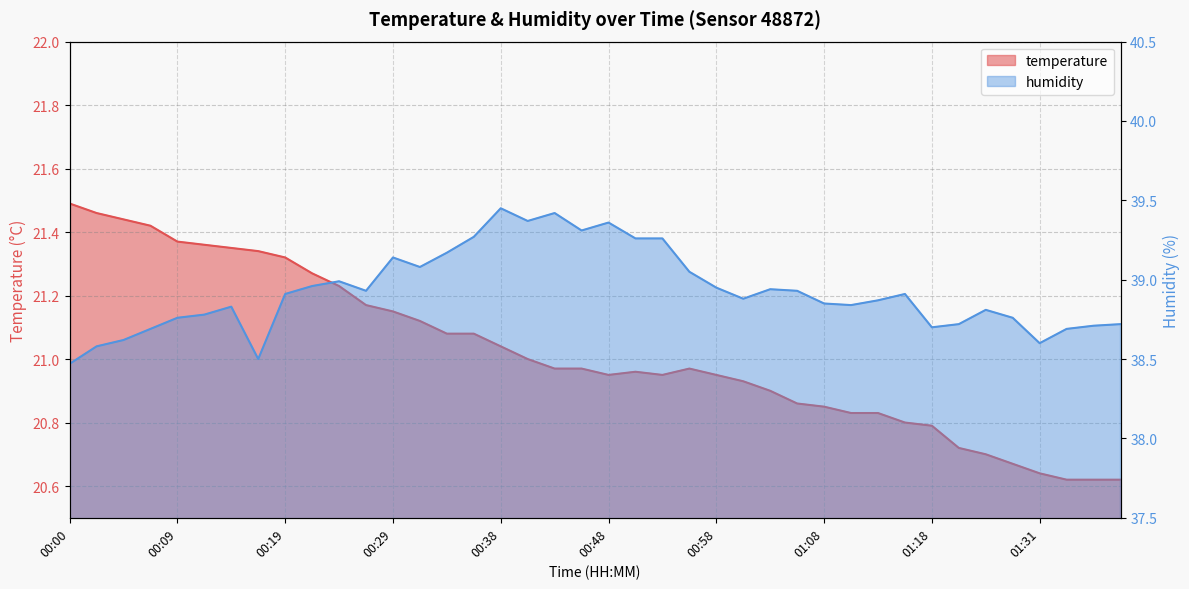

Does the chart display data point markers on the line(s)?

No